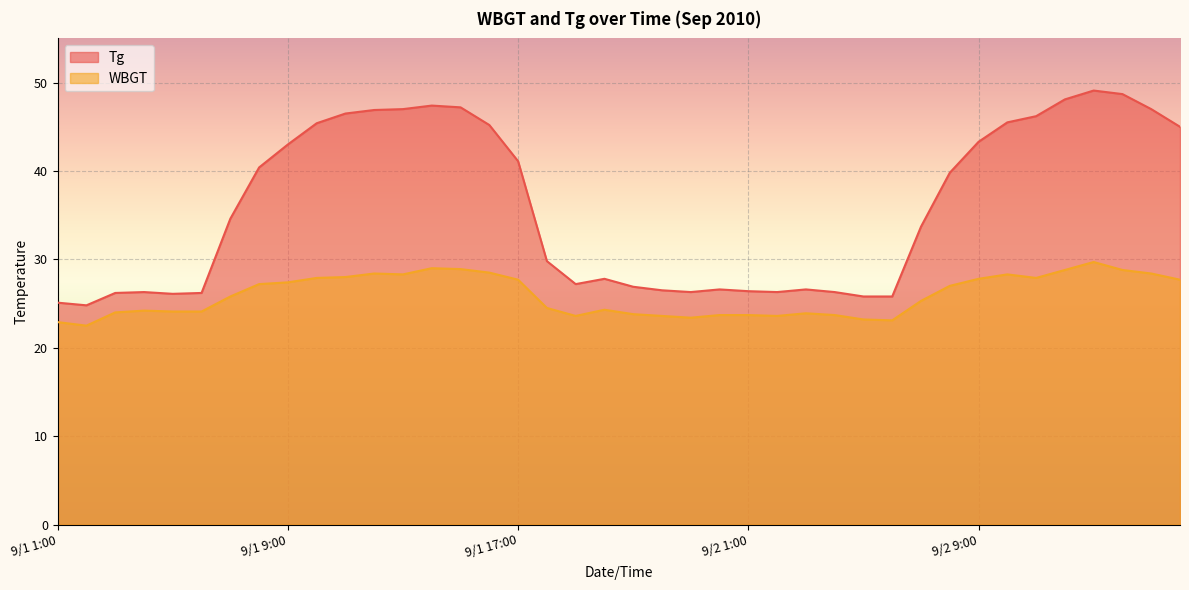

Is it true that Tg equals 67.4 at 9/1 16:00?

False